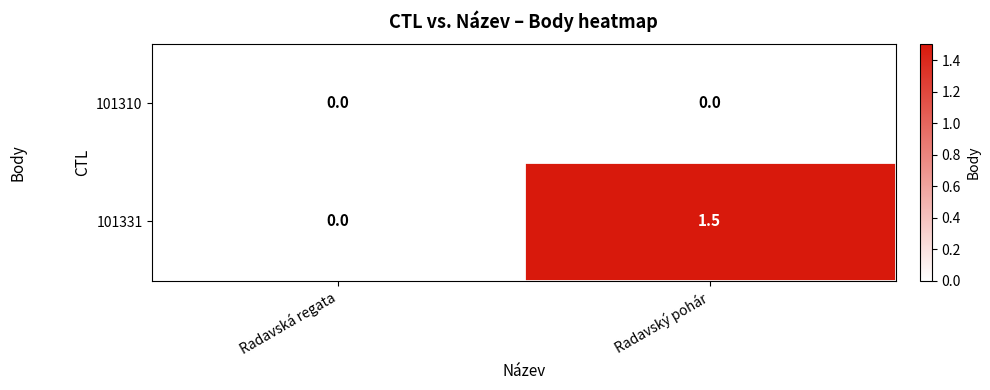

Reading left to right, list all the values displayed in this chart.

101310: Radavská regata=0.0	Radavský pohár=0.0
101331: Radavská regata=0.0	Radavský pohár=1.5